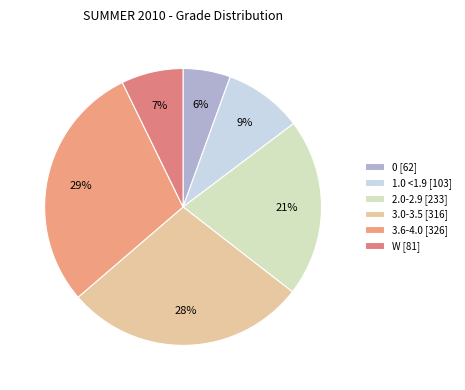

What percentage is NOT represented by 3.6-4.0?

70.9%